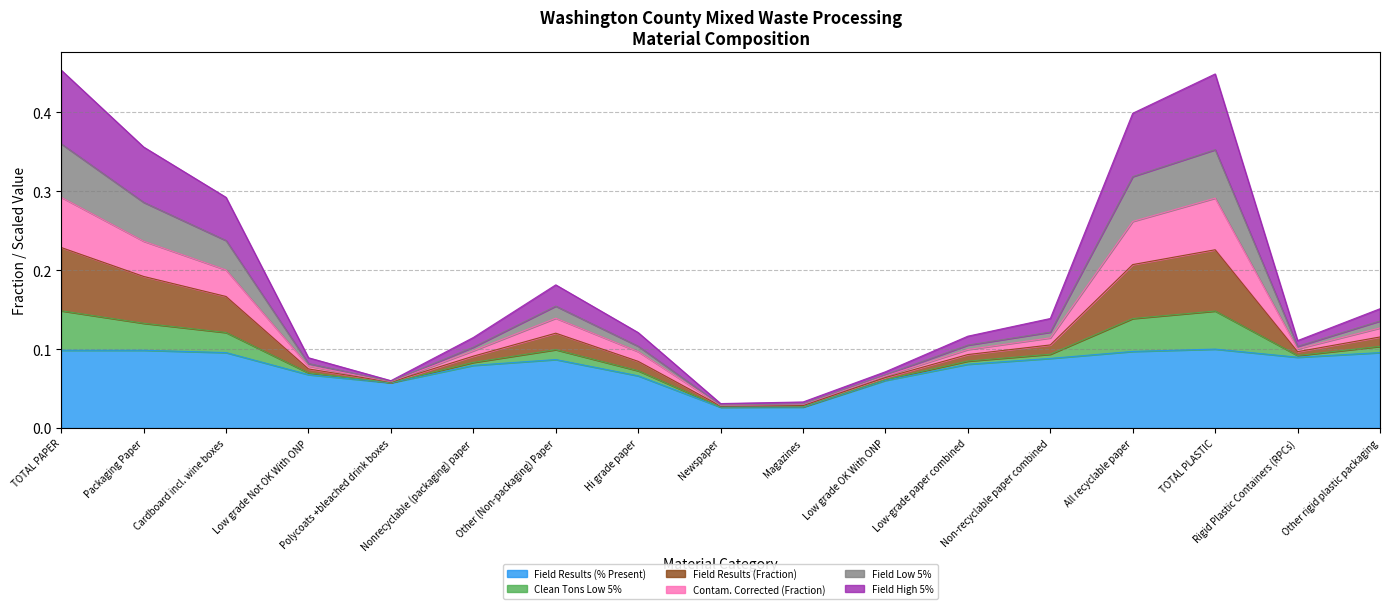

Count the Field Results (% Present) values in the range 0 to 1.

17